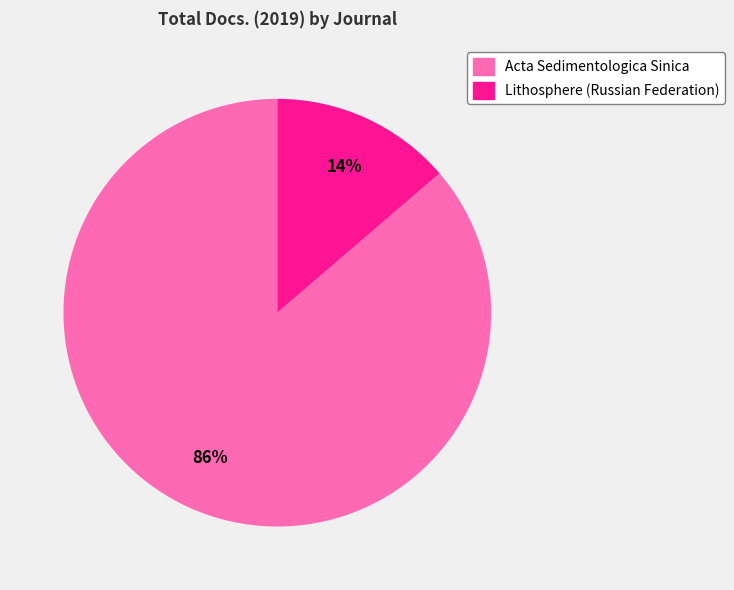

To the nearest percent, what portion does Acta Sedimentologica Sinica represent?

86%